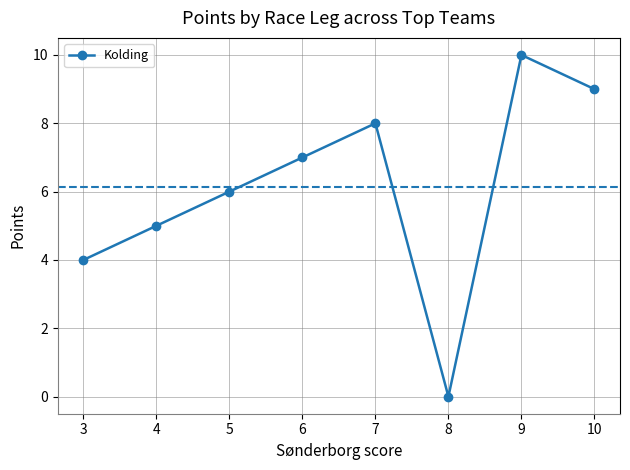

List the labels in order of value, smallest first.

8, 3, 4, 5, 6, 7, 10, 9